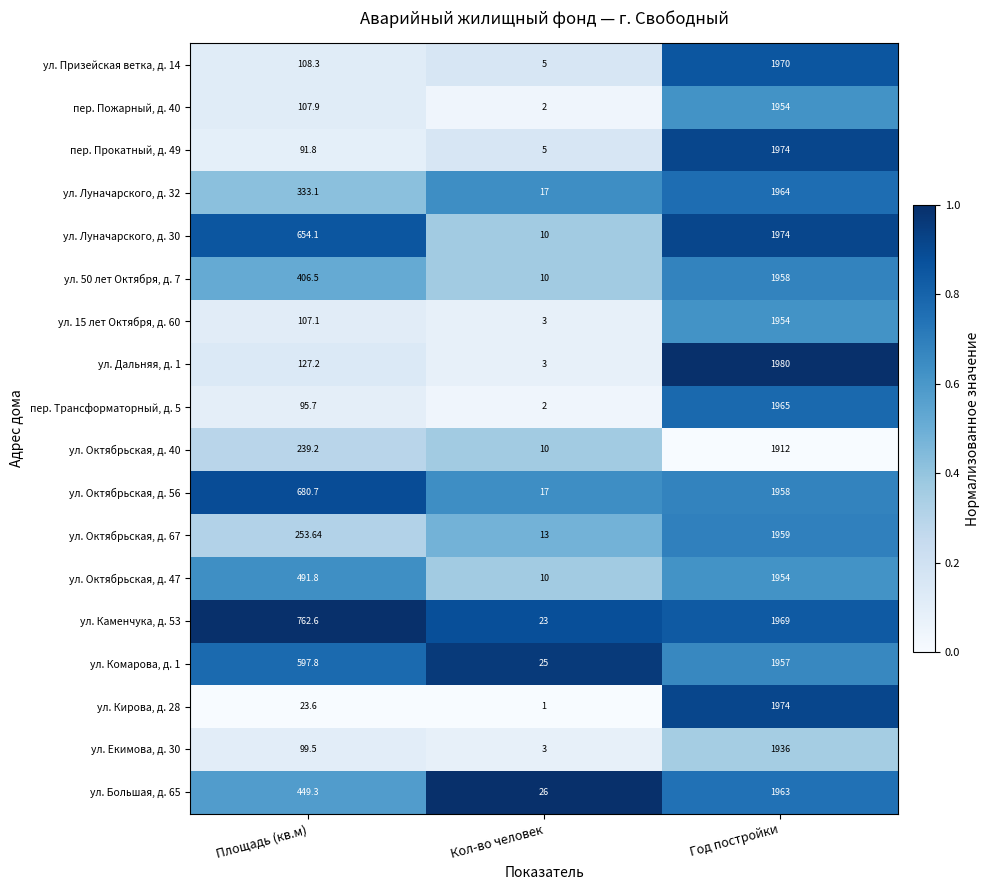

Which series changed the most between Площадь (кв.м) and Год постройки?

ул. Кирова, д. 28